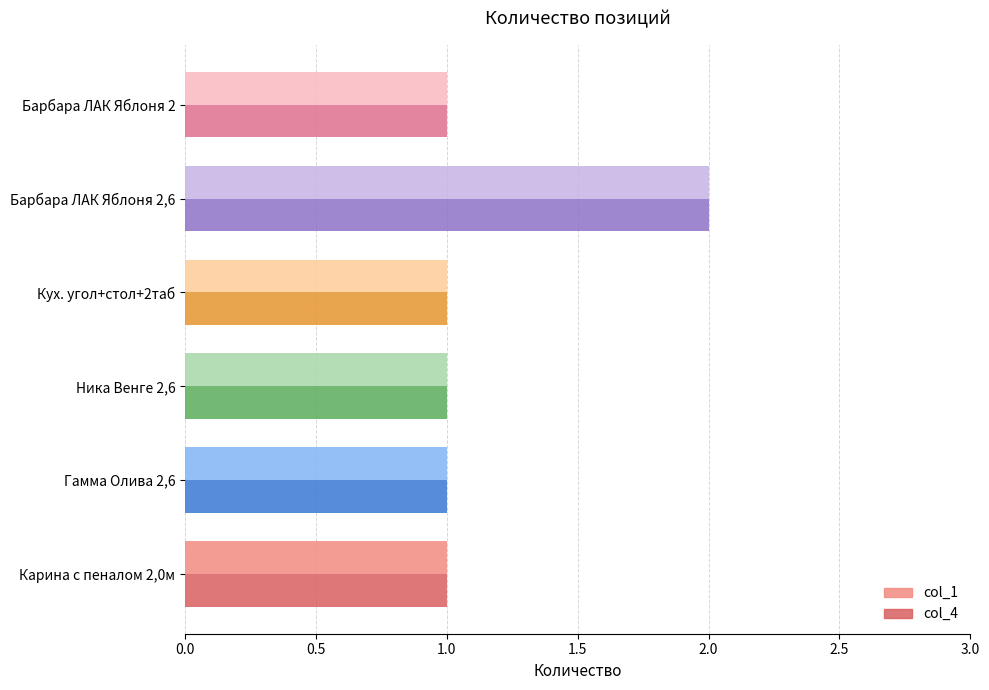

How many col_4 values are between 1 and 2?

6